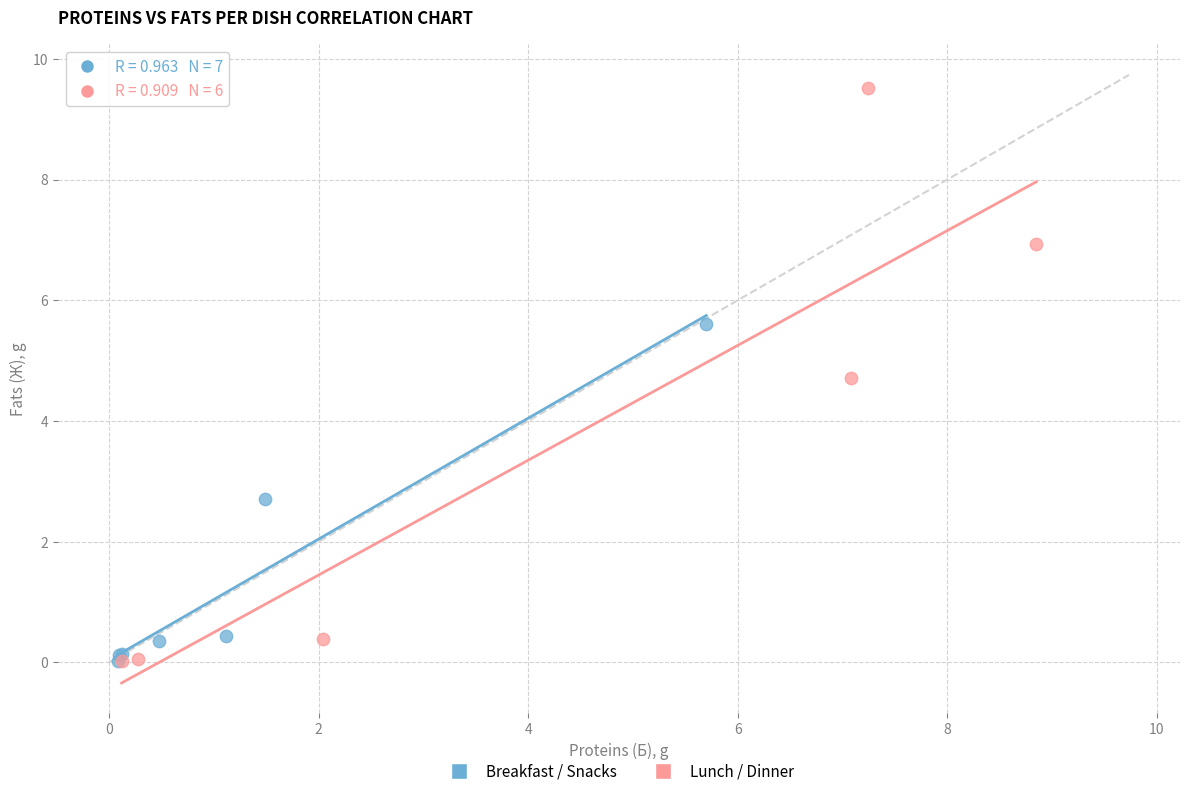

Which series has the largest Y range (max minus min)?

Lunch / Dinner